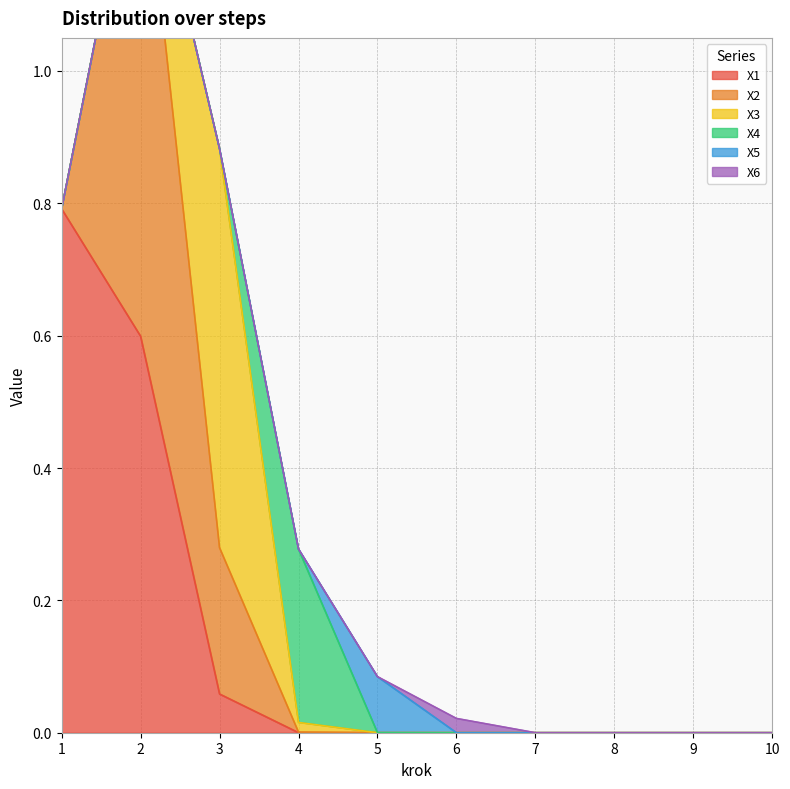

What is the spread (max minus min) of values at 5?

0.1